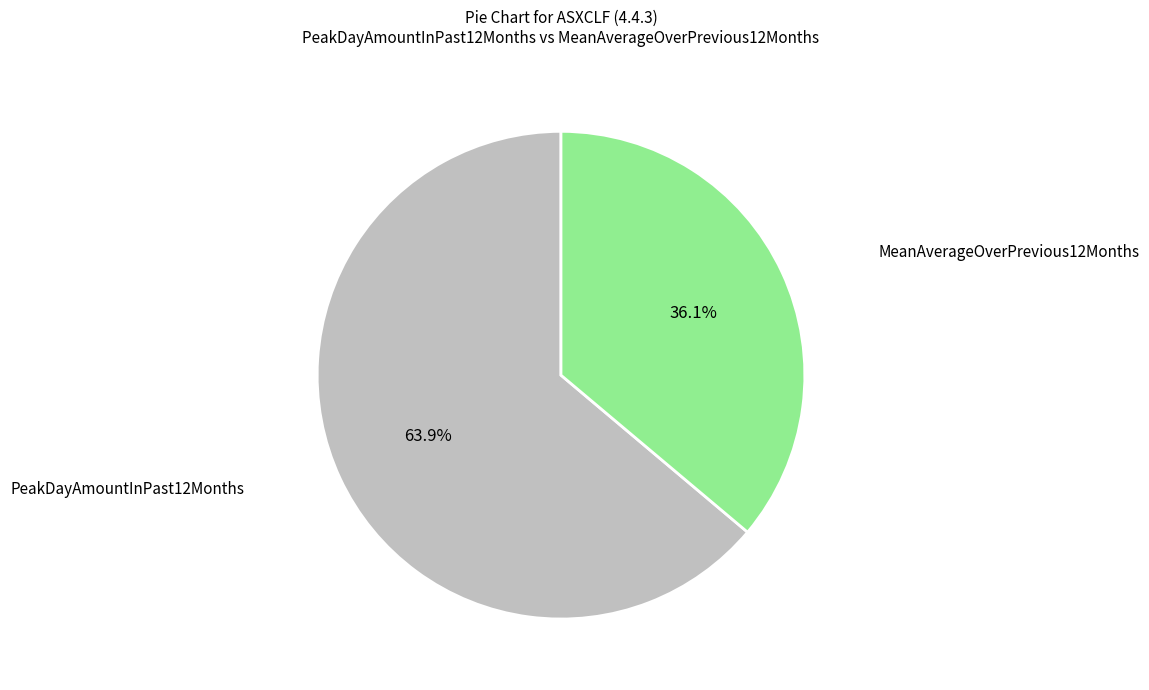

Is it true that MeanAverageOverPrevious12Months is 28% of the pie?

False